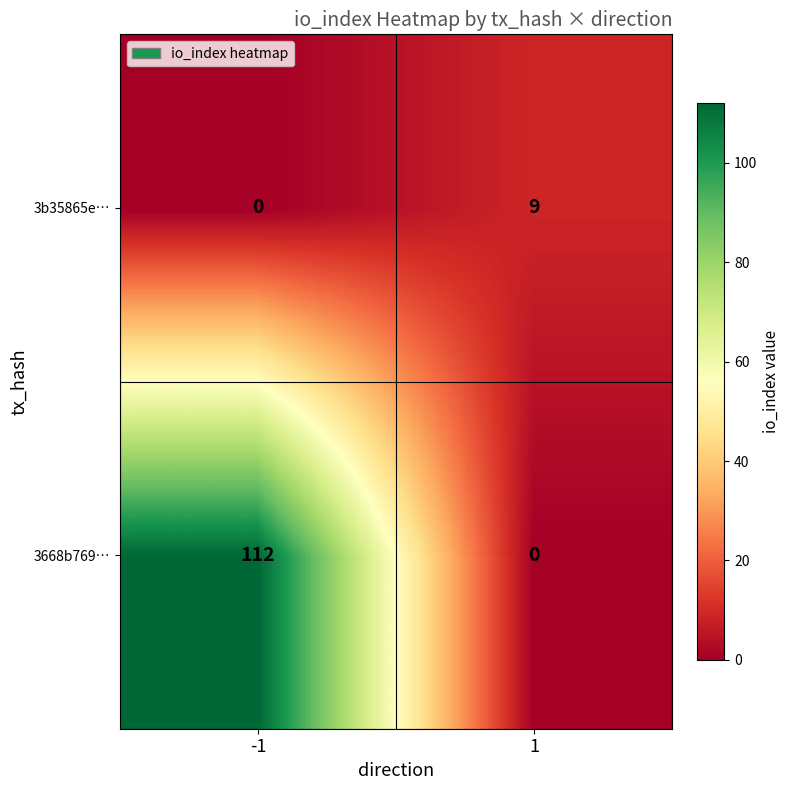

What is the spread (max minus min) of values at -1?

112